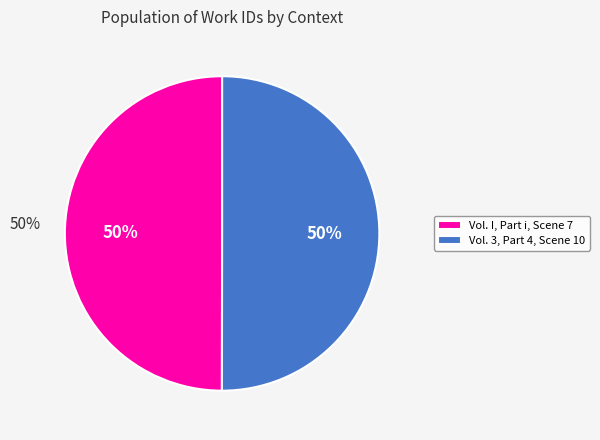

To the nearest percent, what percentage of the pie is Vol. 3, Part 4, Scene 10?

50%